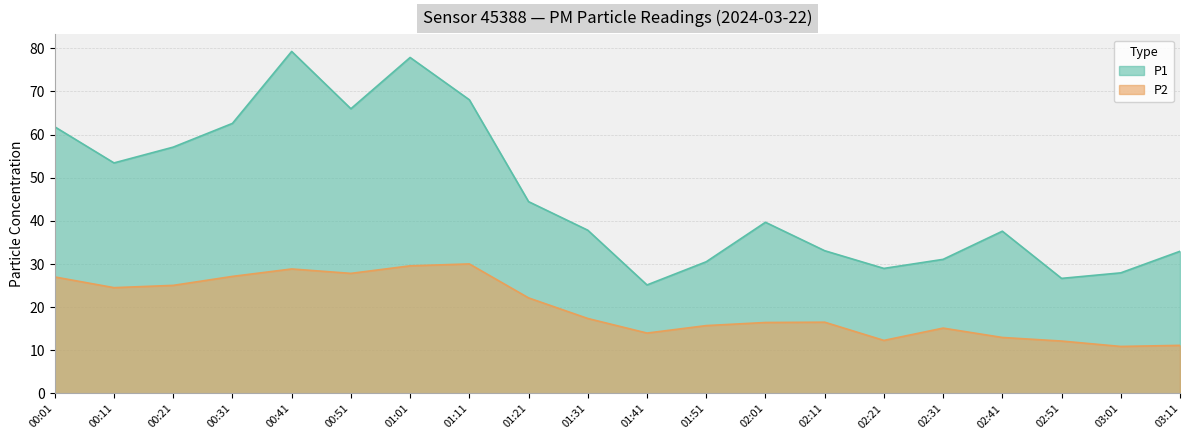

True or false: P2 and P1 cross at least once.

False